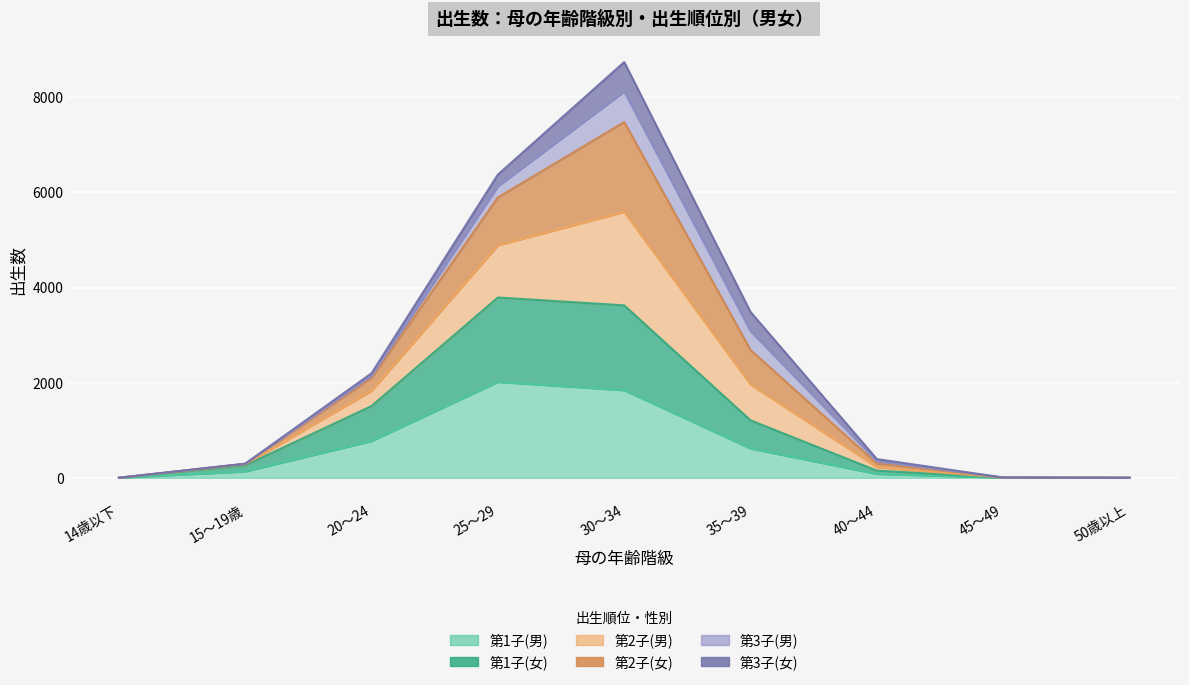

Count the number of categories in the chart.

9